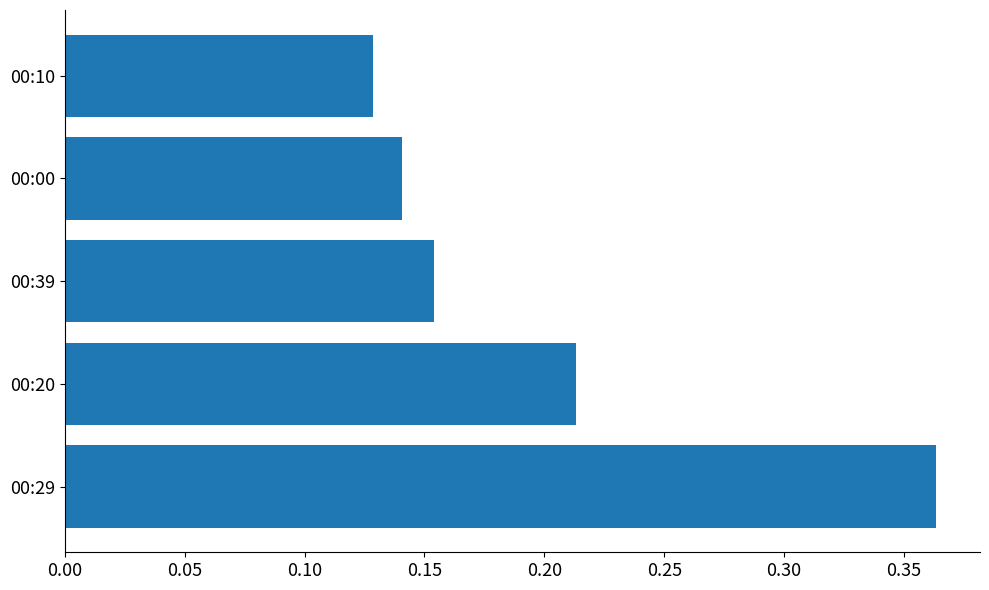

Count the values in the range 0 to 1.

5